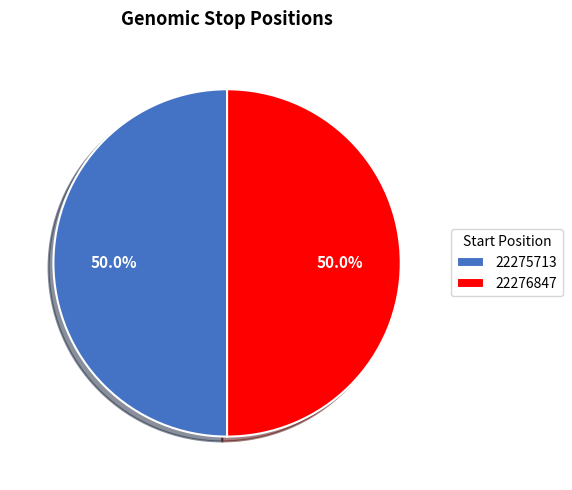

Is the sum of 22276847 and 22275713 greater than half?

Yes